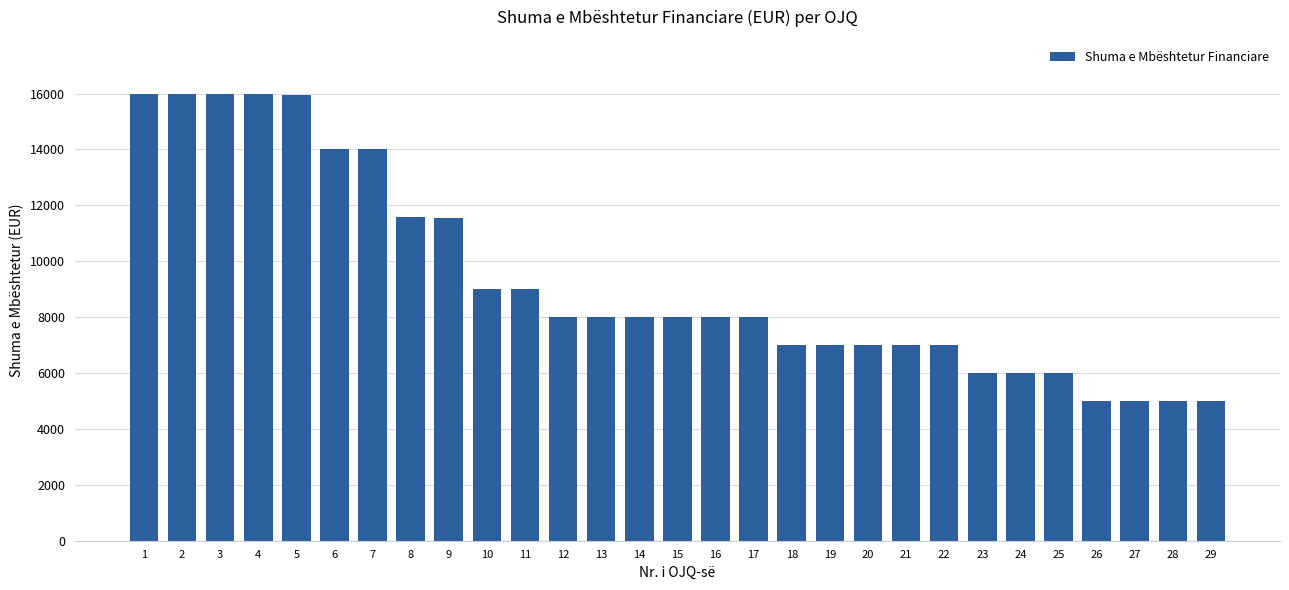

What is the sum of the values at 21 and 7?

21000.0